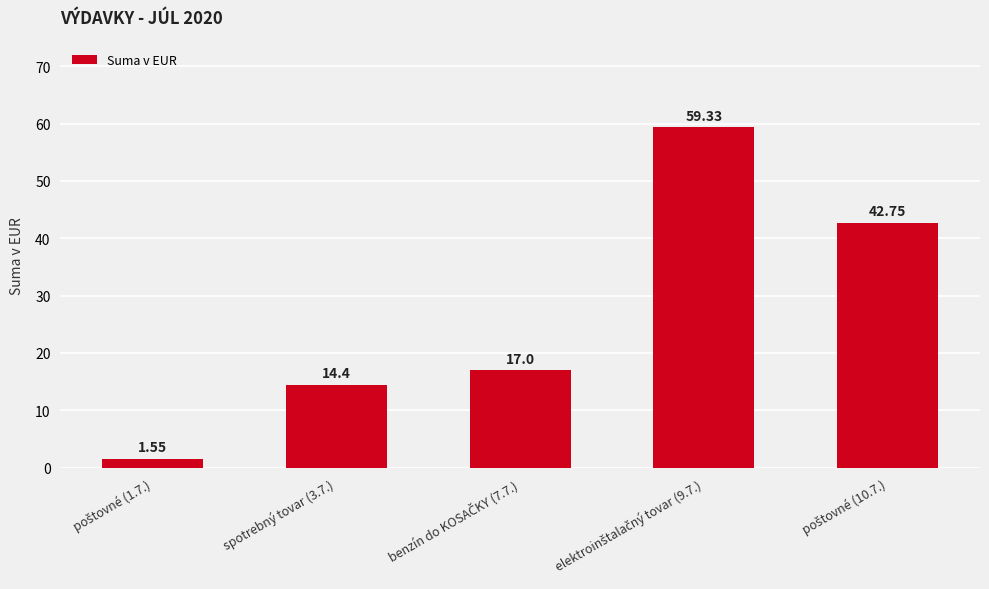

Are the bars horizontal?

No